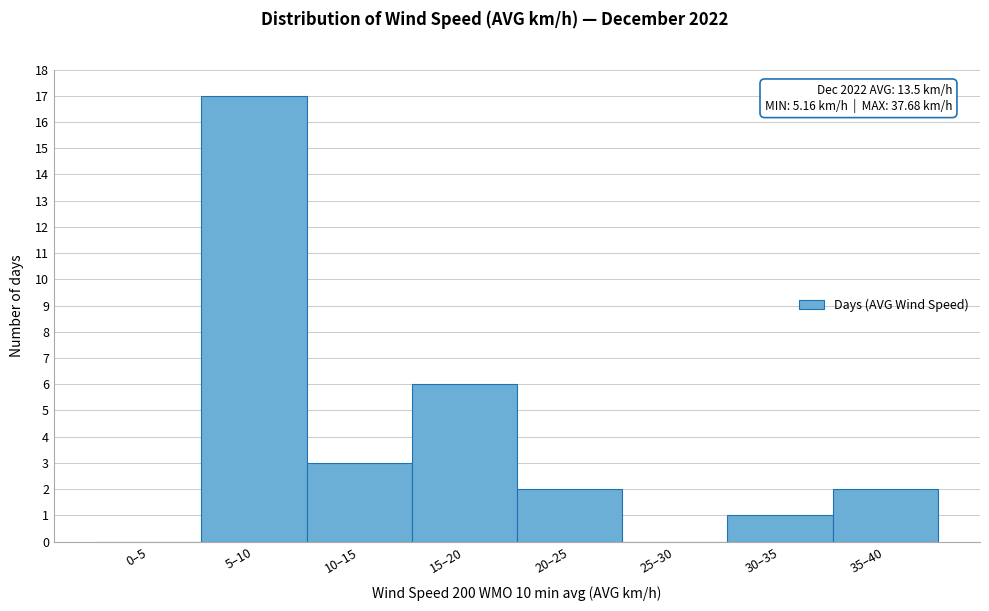

Reading left to right, list all the values displayed in this chart.

0–5=0	5–10=17	10–15=3	15–20=6	20–25=2	25–30=0	30–35=1	35–40=2